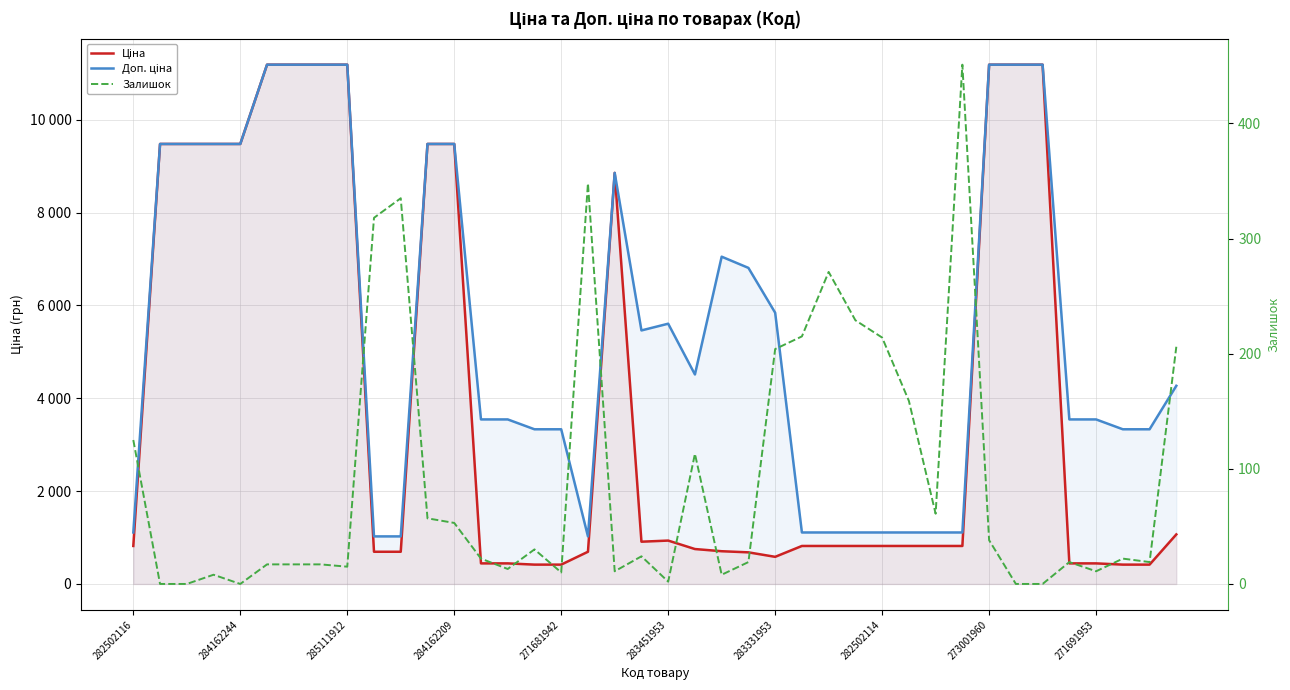

What position from the right is 10?

30